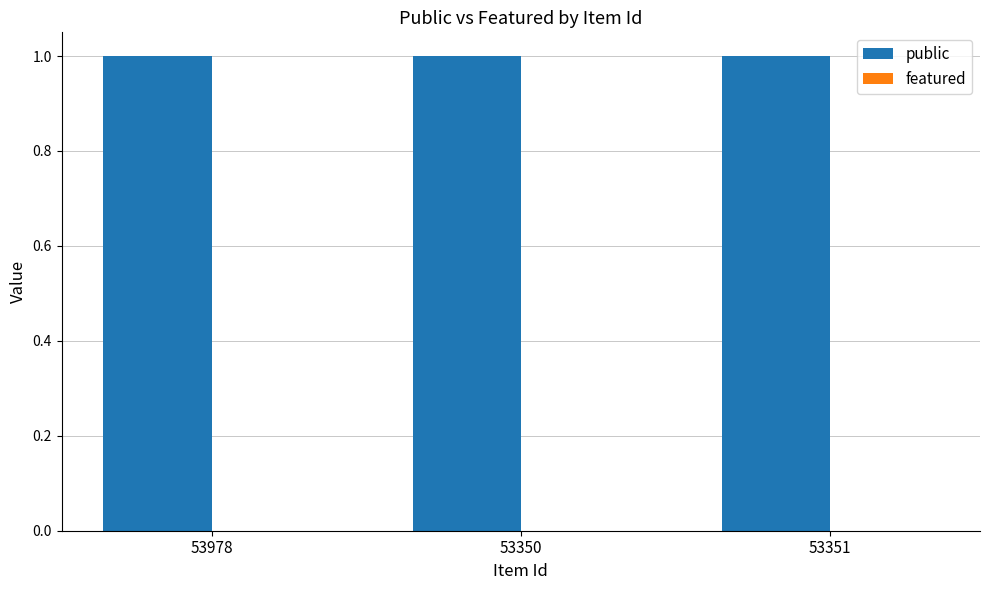

What is the spread (max minus min) of values at 53350?

1